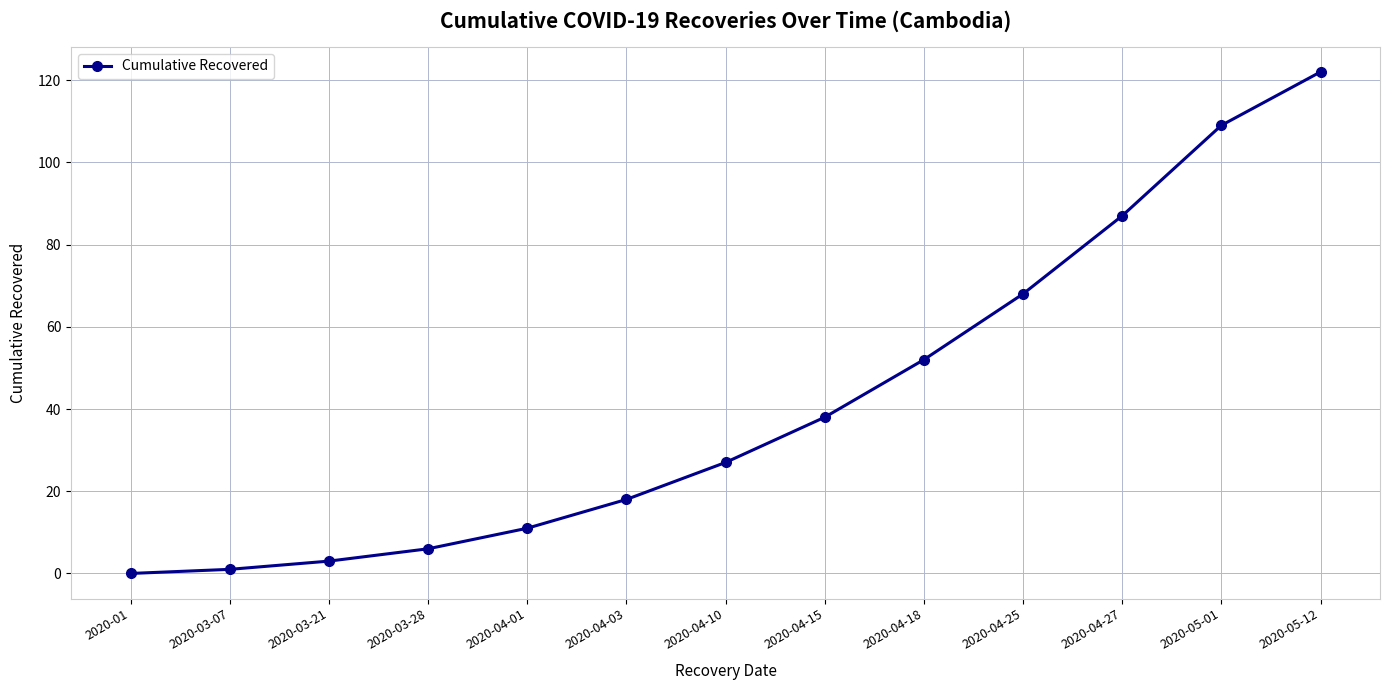

Approximately how many times larger is the value at 2020-05-12 compared to 2020-04-10?

4.5